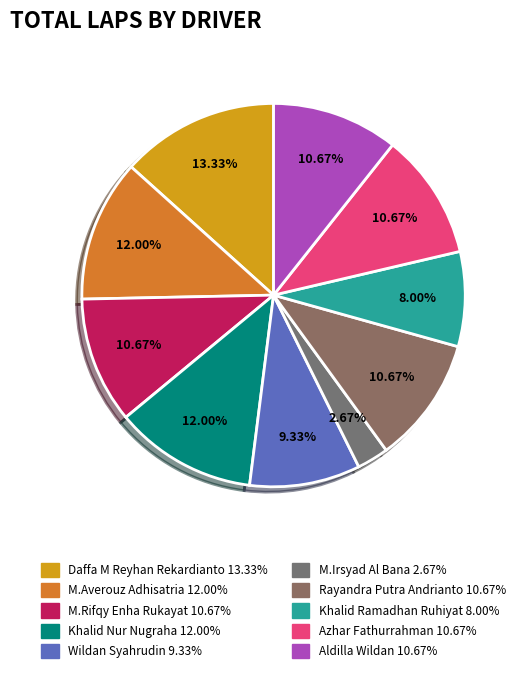

What percentage is NOT represented by Wildan Syahrudin?

90.7%